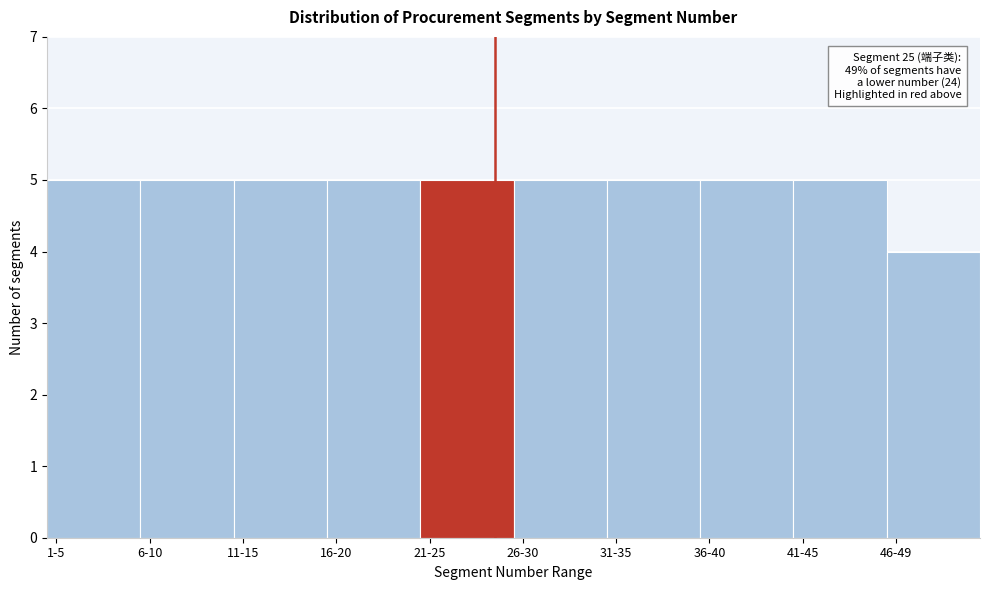

Reading left to right, transcribe all the data shown in this chart.

5	5	5	5	5	5	5	5	5	4